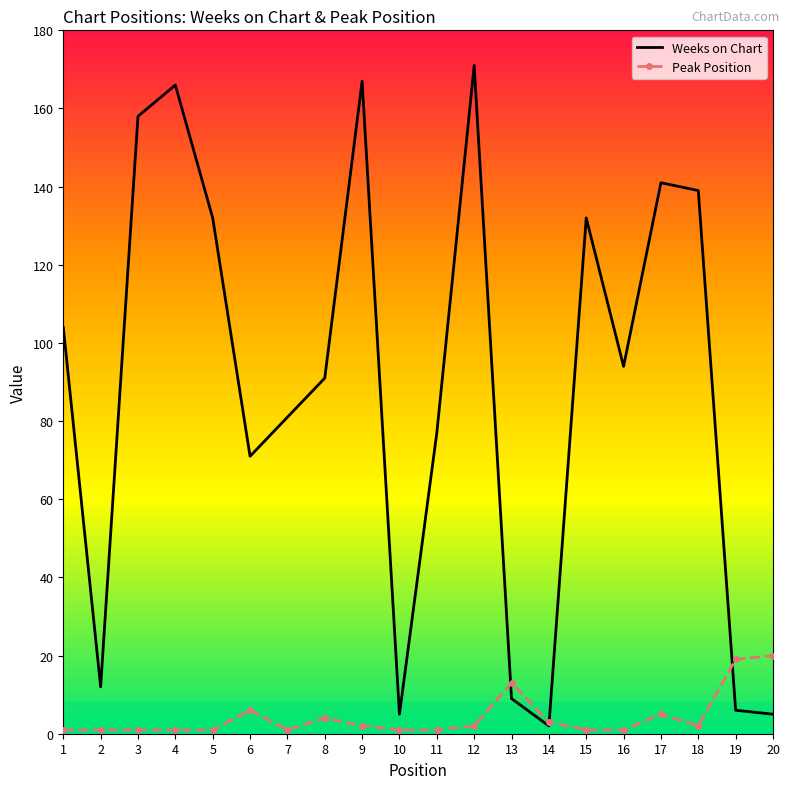

The Weeks on Chart series shows 81 at 7. True or false?

True